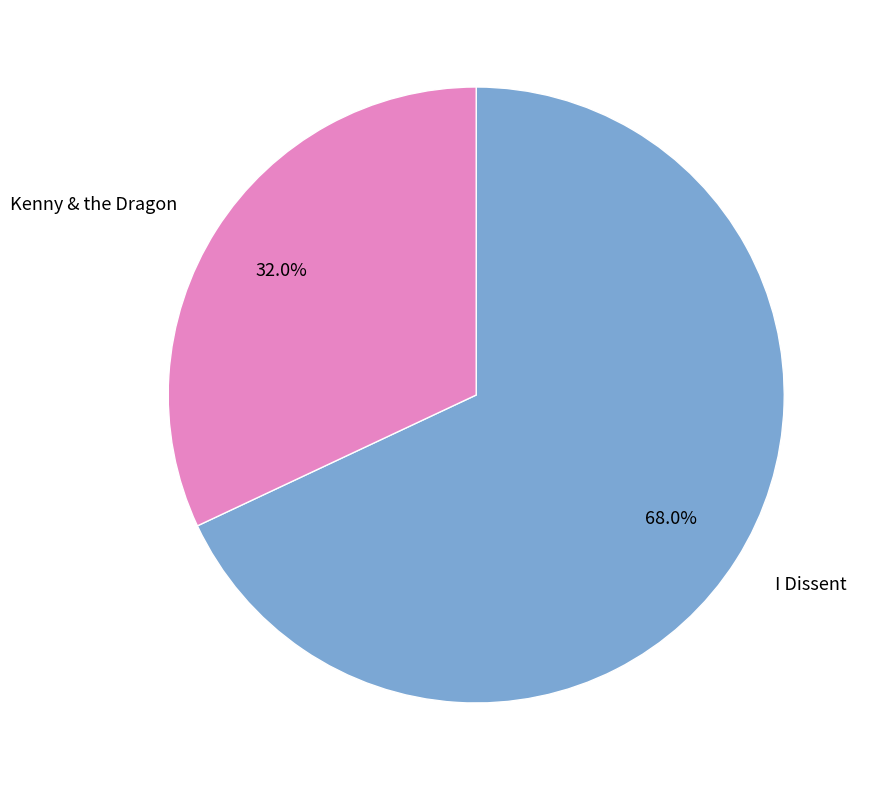

Which has a higher value, I Dissent or Kenny & the Dragon?

I Dissent